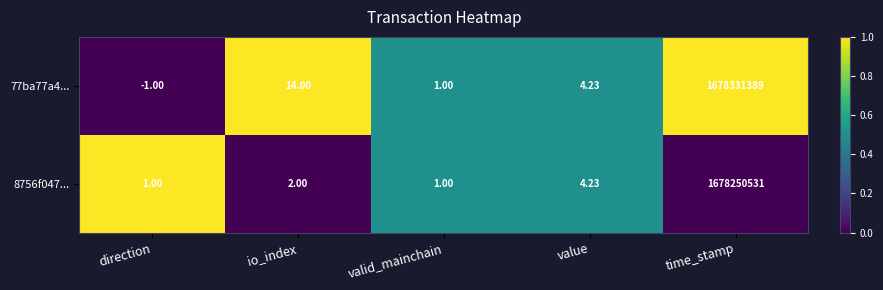

List the labels in order of 77ba77a4... value, smallest first.

direction, valid_mainchain, value, io_index, time_stamp